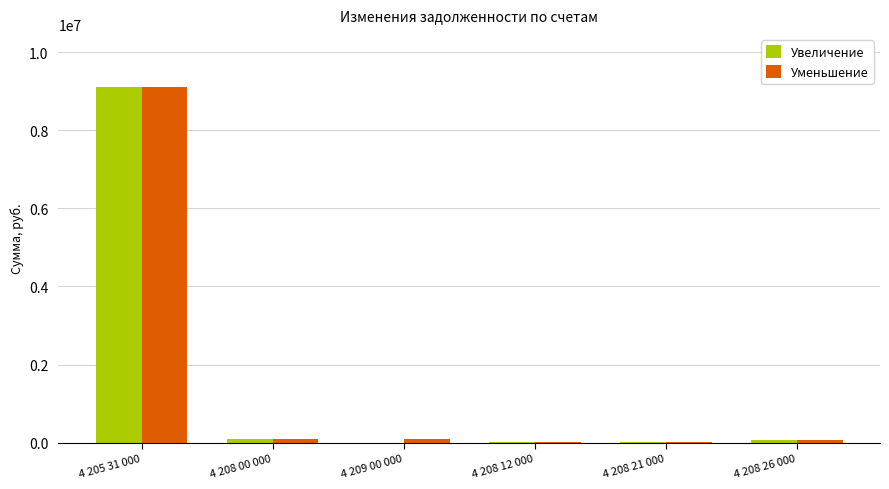

True or false: Уменьшение has a value of 2800.0 at 4 208 12 000.

True